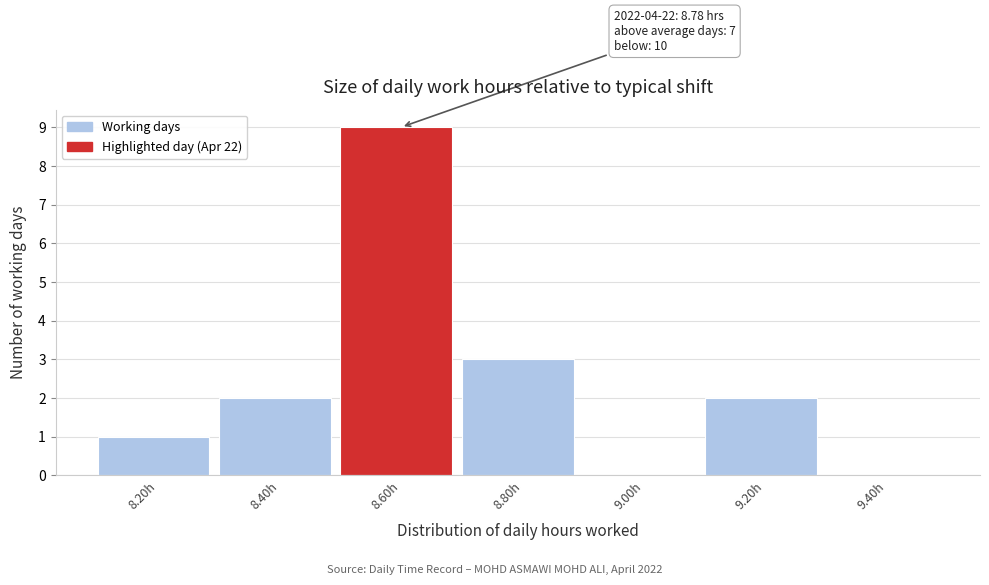

Reading right to left, what are all the values shown in this chart?

9.40h=0	9.20h=2	9.00h=0	8.80h=3	8.60h=9	8.40h=2	8.20h=1